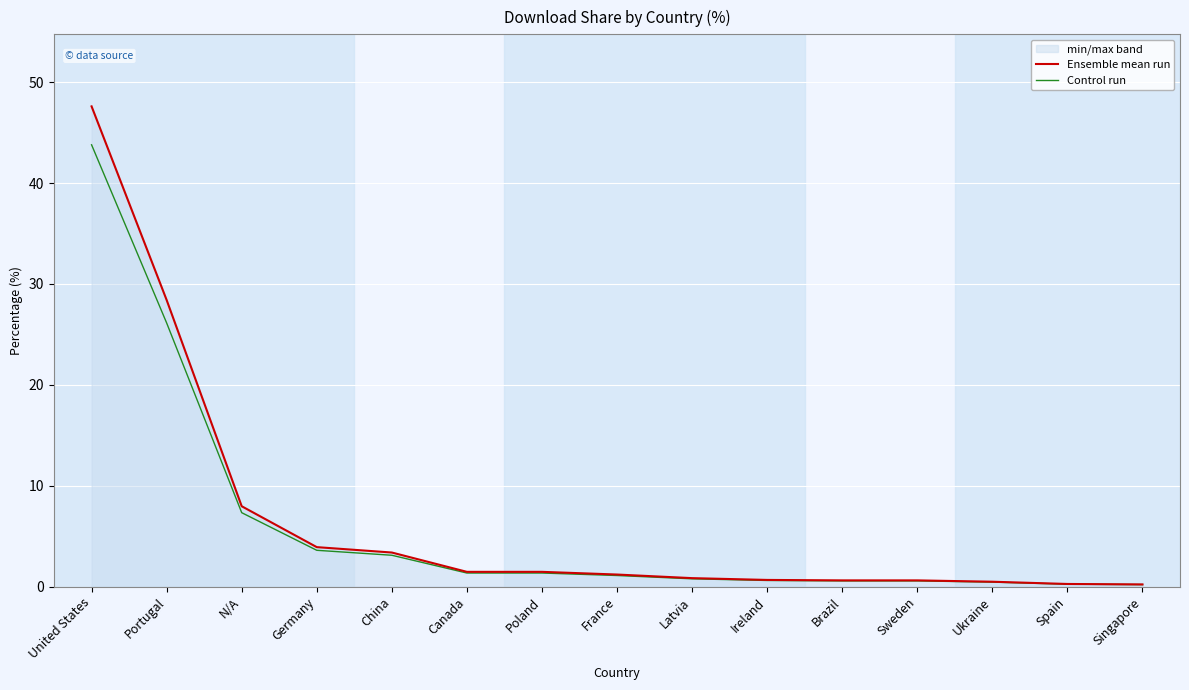

Reading left to right, extract all data points from this chart.

Ensemble mean run: United States=47.6	Portugal=28.4	N/A=8.0	Germany=3.9	China=3.4	Canada=1.5	Poland=1.5	France=1.2	Latvia=0.8	Ireland=0.7	Brazil=0.6	Sweden=0.6	Ukraine=0.5	Spain=0.3	Singapore=0.2
Control run: United States=43.8	Portugal=26.1	N/A=7.3	Germany=3.6	China=3.1	Canada=1.4	Poland=1.4	France=1.1	Latvia=0.8	Ireland=0.6	Brazil=0.6	Sweden=0.6	Ukraine=0.5	Spain=0.2	Singapore=0.2